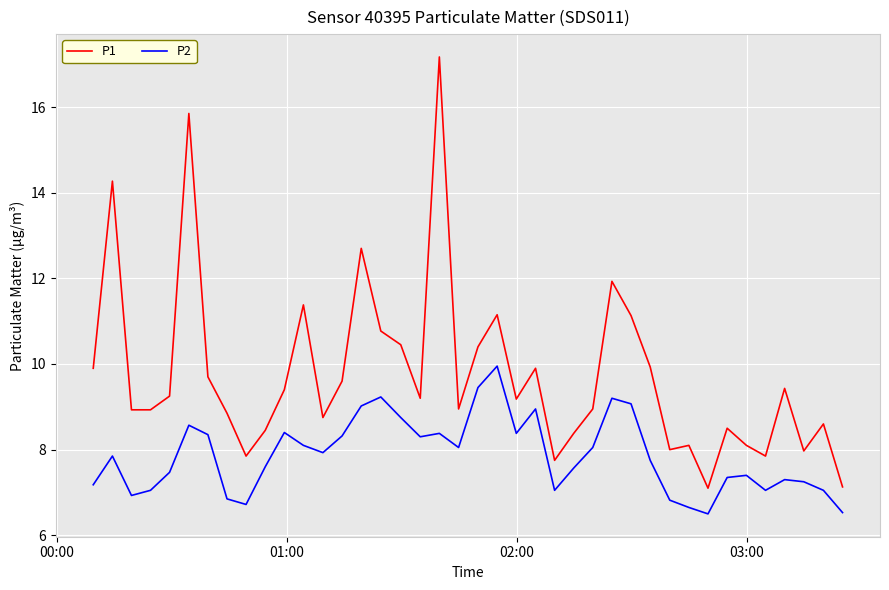

What is the lowest value of the P1 series?

7.1